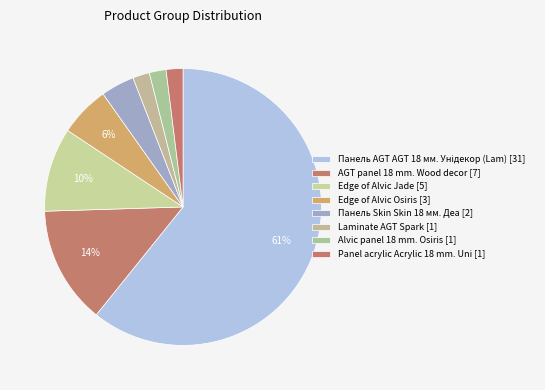

How many slices are in this pie chart?

8